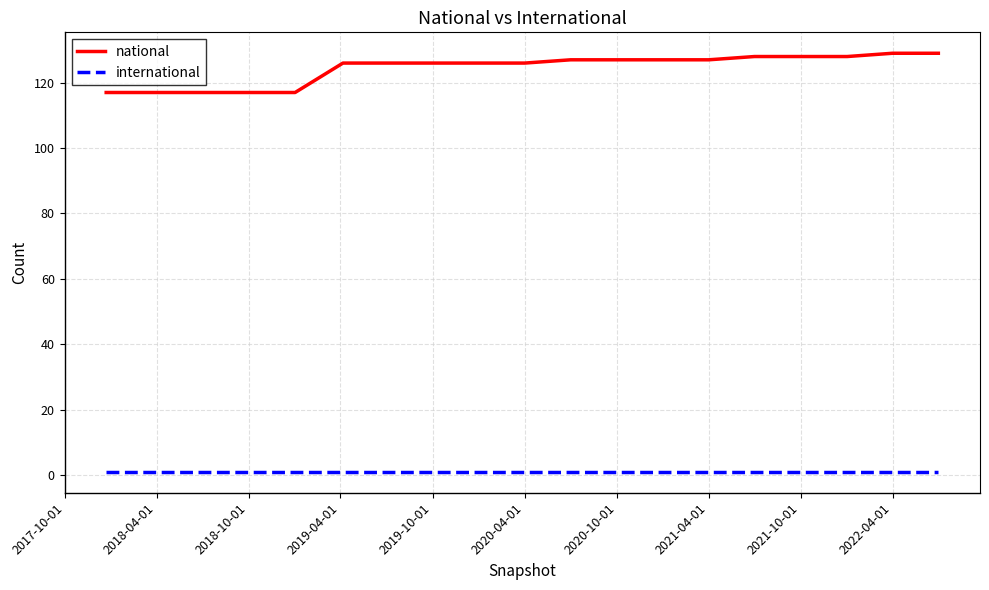

Which series has the widest spread of values?

national